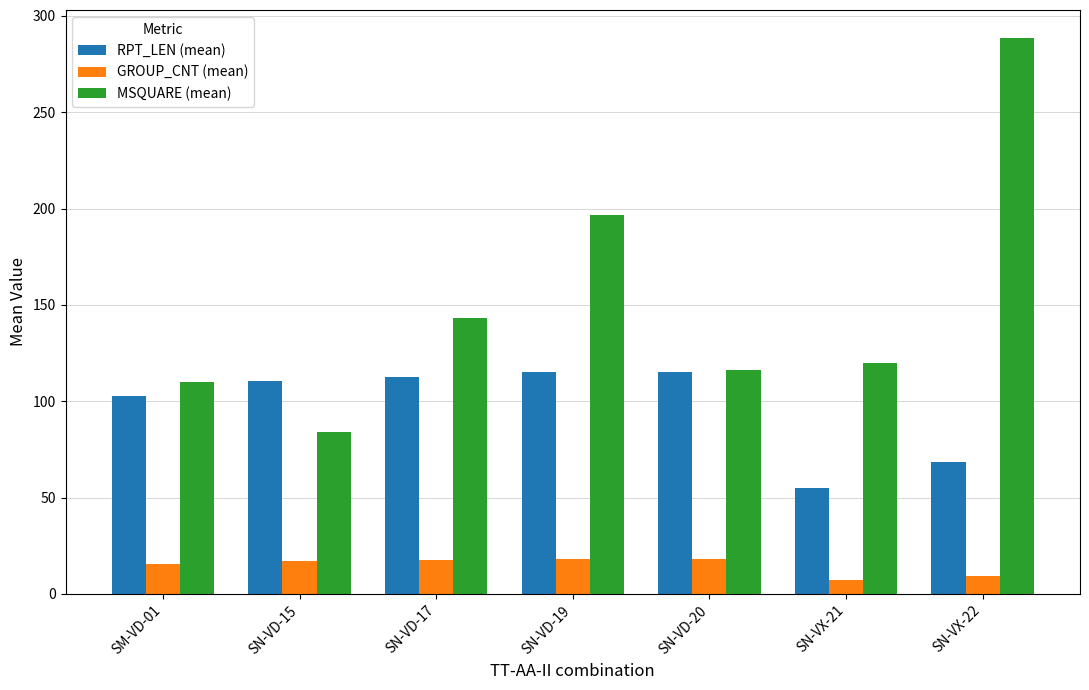

Between SN-VD-19 and SN-VX-22, which series saw the biggest shift?

MSQUARE (mean)